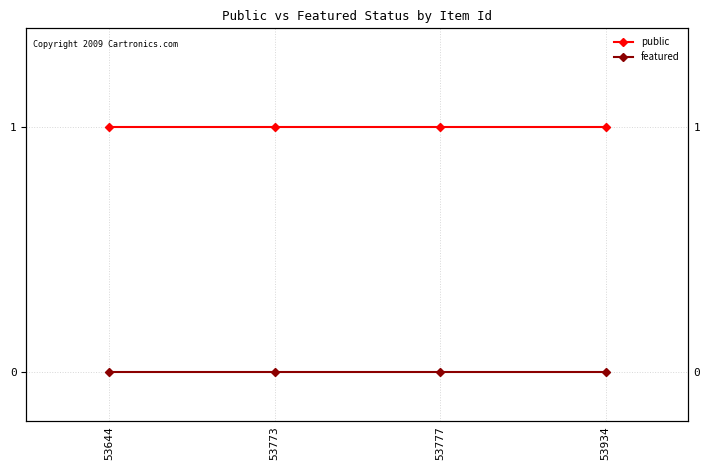

List the series in order of their peak value, highest first.

public, featured